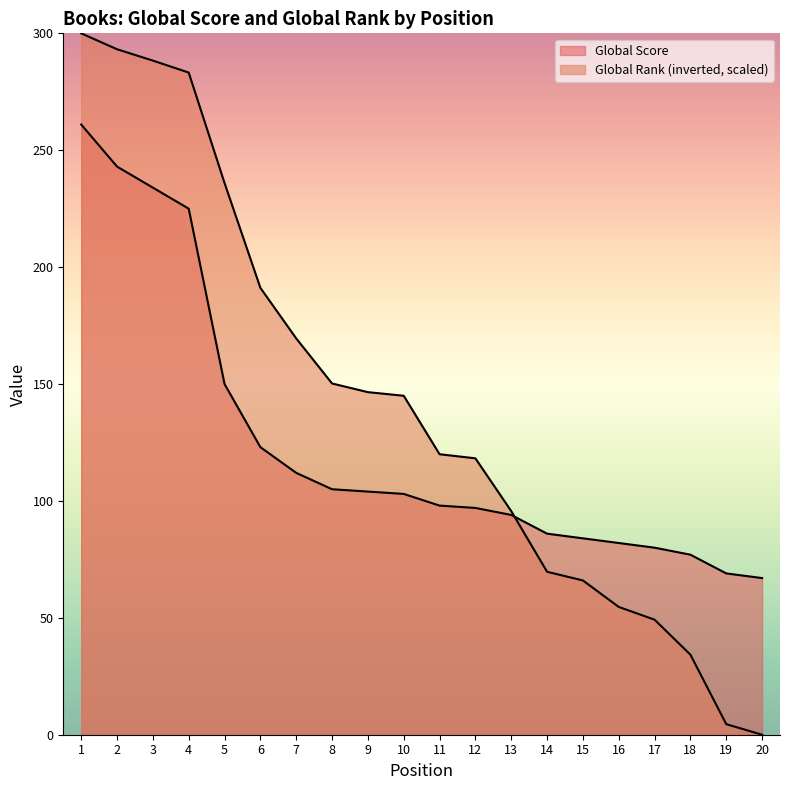

How many lines are shown in the chart?

2